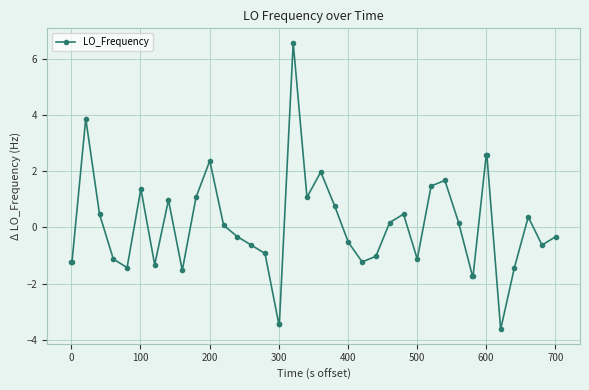

What is the value of the 32nd point from the left?

-1.7